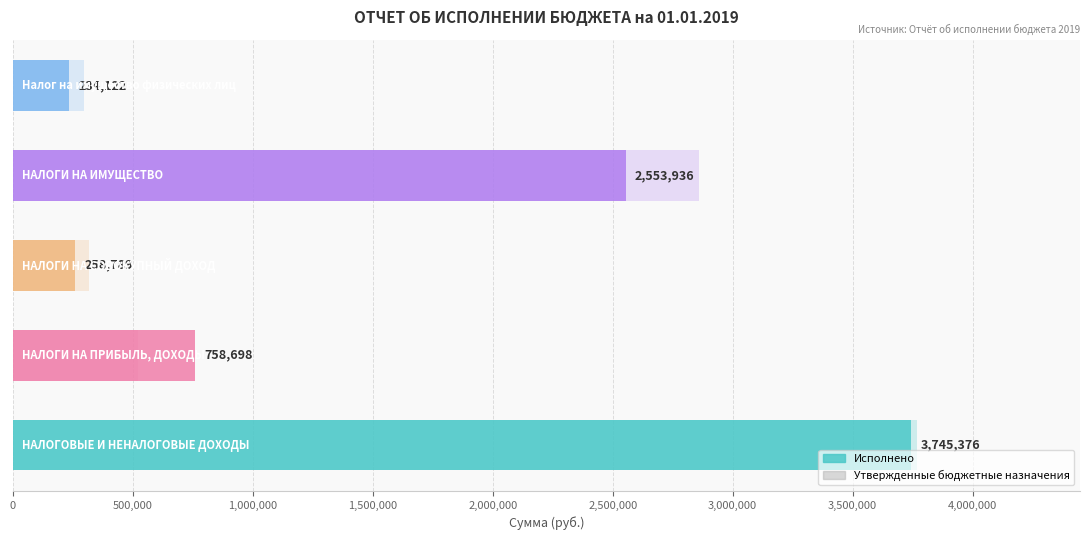

Rank the series by their maximum value, from highest to lowest.

Утвержденные бюджетные назначения, Исполнено